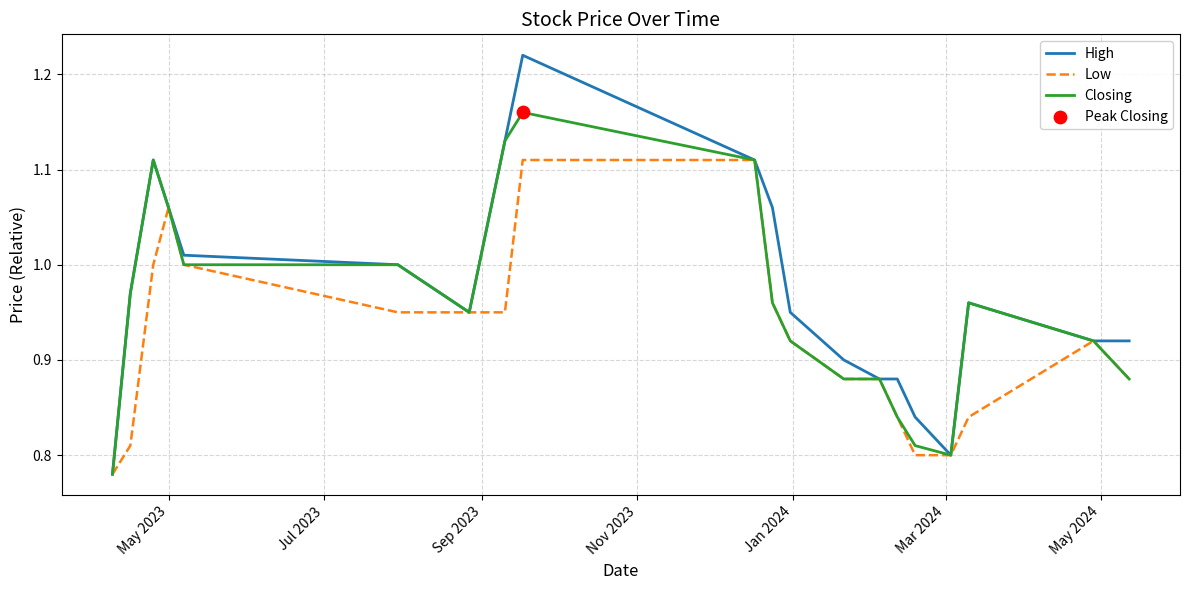

Which series has the largest range (max minus min)?

High